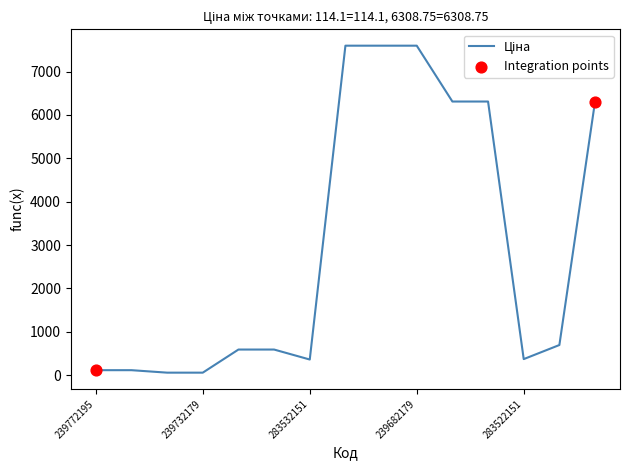

What is the difference between the maximum and minimum values?

7539.5